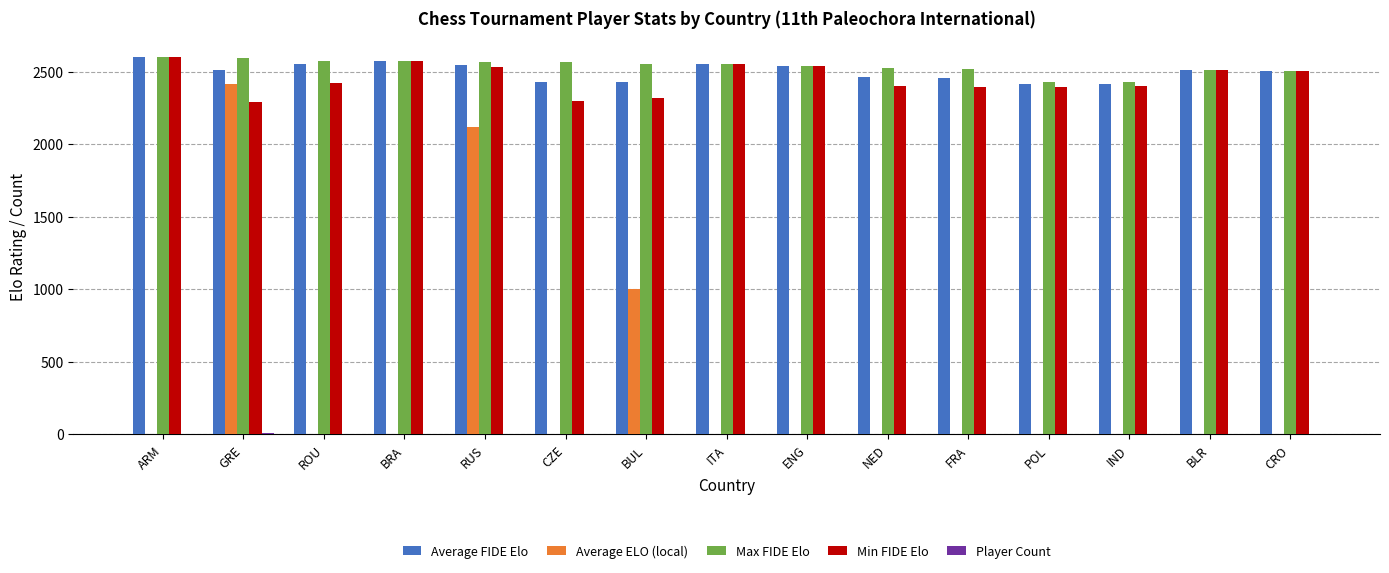

Between RUS and BLR, which series saw the biggest shift?

Average ELO (local)